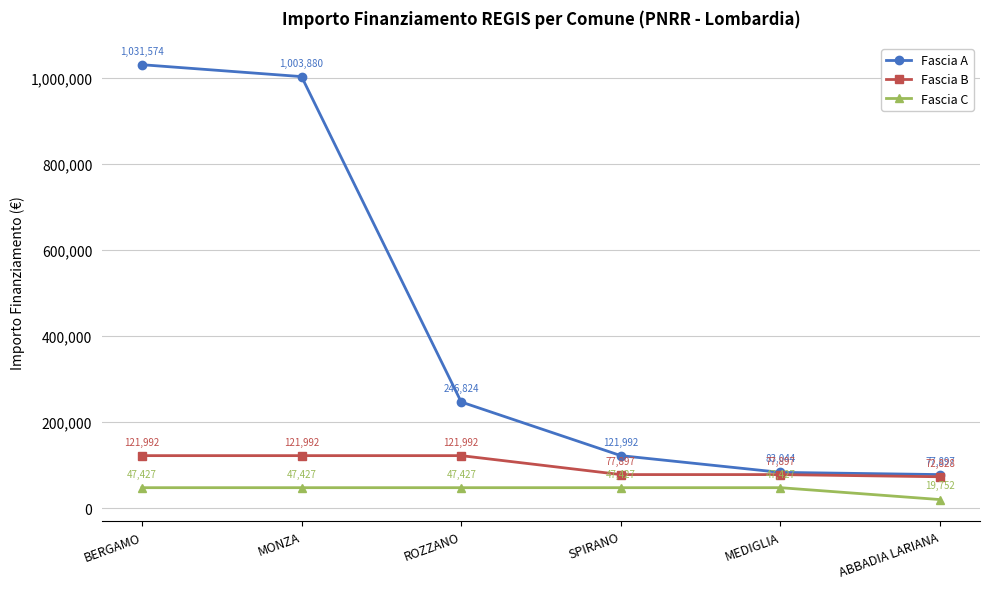

Which series changed the most between BERGAMO and MONZA?

Fascia A